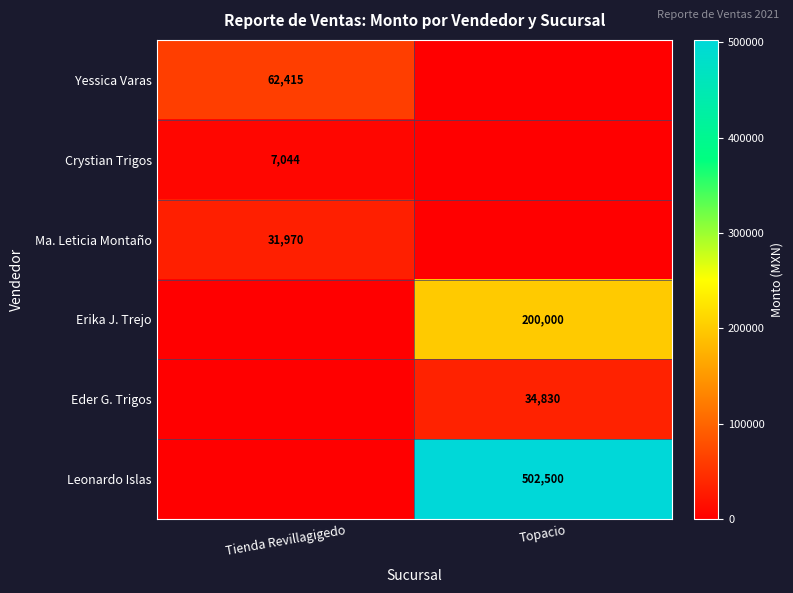

How many categories are shown in the chart?

2